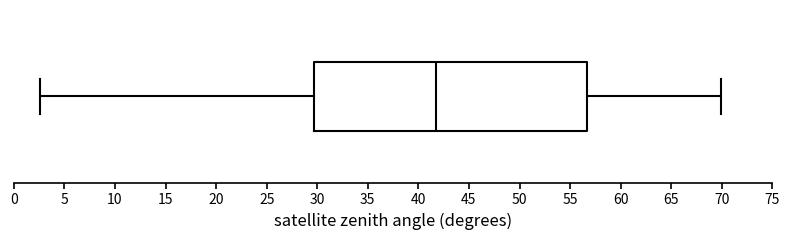

Read this box plot against the x-axis: the position of the median line, the range covered by the box, and the ends of both whiskers. The values are not printed on the chart, so give them approximately, as read against the axis.

median 41.5, box 29.5 to 56.5, whiskers 2.5 to 70.0